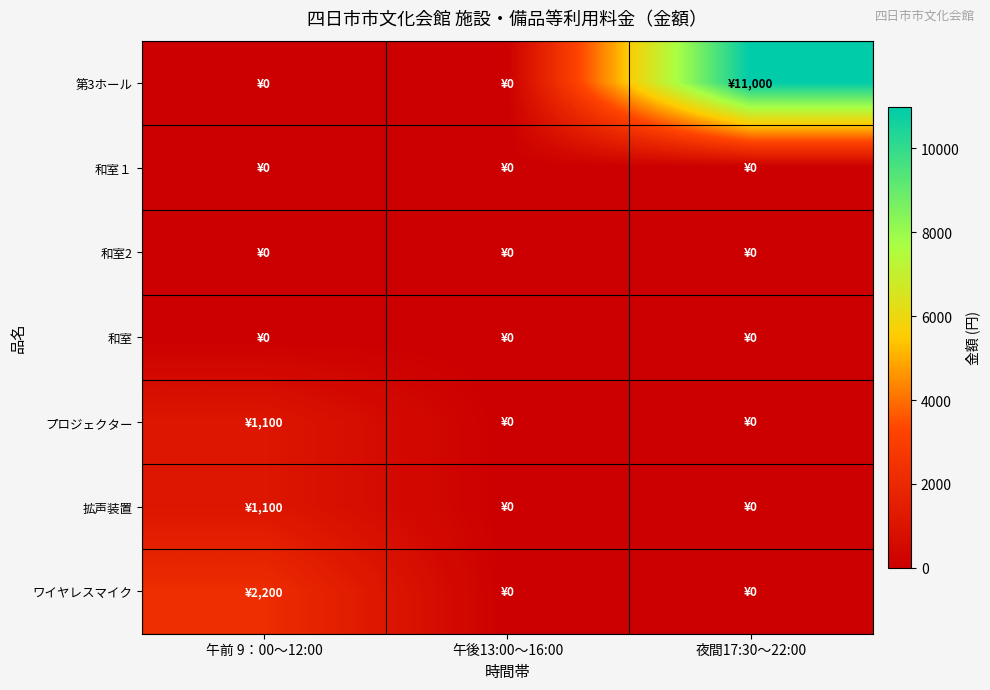

At which category is the sum across all series the highest?

夜間17:30～22:00